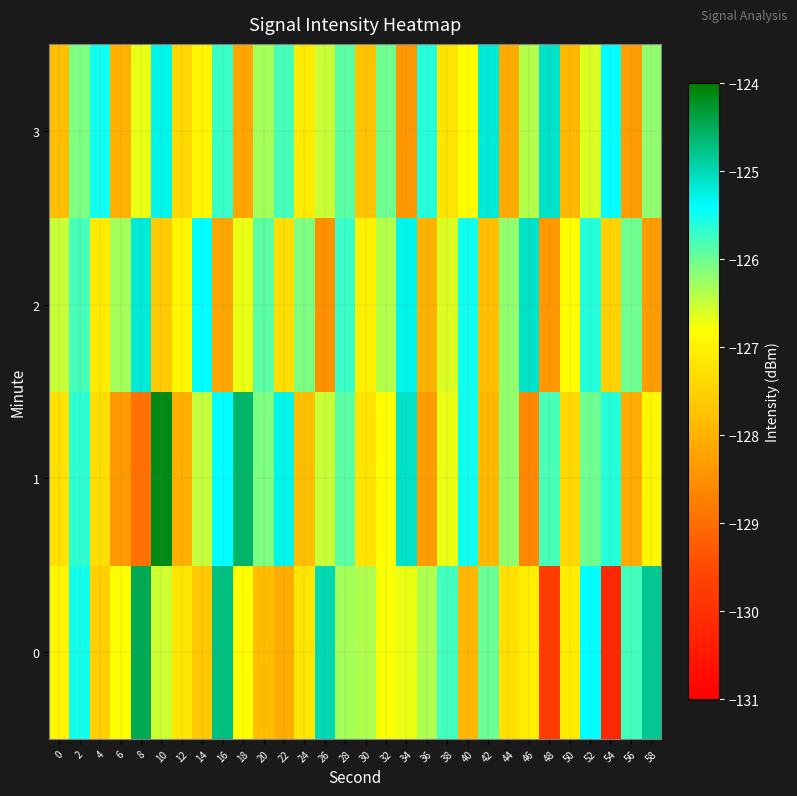

Reading left to right, what are all the values shown in this chart?

0: 0=-126.9	2=-125.5	4=-127.6	6=-126.8	8=-124.5	10=-126.5	12=-127.2	14=-127.6	16=-124.7	18=-126.8	20=-127.8	22=-128.1	24=-127.2	26=-125.0	28=-126.3	30=-126.4	32=-126.8	34=-126.7	36=-126.4	38=-125.8	40=-127.9	42=-126.0	44=-127.3	46=-127.1	48=-129.8	50=-127.1	52=-125.4	54=-130.2	56=-125.8	58=-124.8
1: 0=-127.2	2=-125.6	4=-127.3	6=-128.4	8=-129.0	10=-124.1	12=-128.0	14=-126.5	16=-125.4	18=-124.6	20=-126.1	22=-125.3	24=-127.8	26=-126.5	28=-125.9	30=-127.2	32=-126.8	34=-125.1	36=-128.3	38=-126.7	40=-125.5	42=-127.9	44=-126.2	46=-128.6	48=-125.8	50=-127.4	52=-126.0	54=-125.6	56=-128.1	58=-126.9
2: 0=-126.5	2=-125.8	4=-127.1	6=-126.3	8=-125.2	10=-127.6	12=-126.9	14=-125.4	16=-128.2	18=-126.7	20=-125.9	22=-127.3	24=-126.1	26=-128.5	28=-125.7	30=-127.0	32=-126.4	34=-125.3	36=-128.0	38=-126.6	40=-125.5	42=-127.8	44=-126.2	46=-125.1	48=-128.4	50=-126.8	52=-125.6	54=-127.5	56=-126.0	58=-128.3
3: 0=-127.8	2=-126.1	4=-125.5	6=-128.0	8=-126.7	10=-125.3	12=-127.4	14=-126.9	16=-125.7	18=-128.2	20=-126.3	22=-125.8	24=-127.1	26=-126.5	28=-125.9	30=-127.7	32=-126.0	34=-128.4	36=-125.6	38=-127.2	40=-126.8	42=-125.2	44=-128.1	46=-126.4	48=-125.1	50=-127.9	52=-126.6	54=-125.4	56=-128.3	58=-126.2